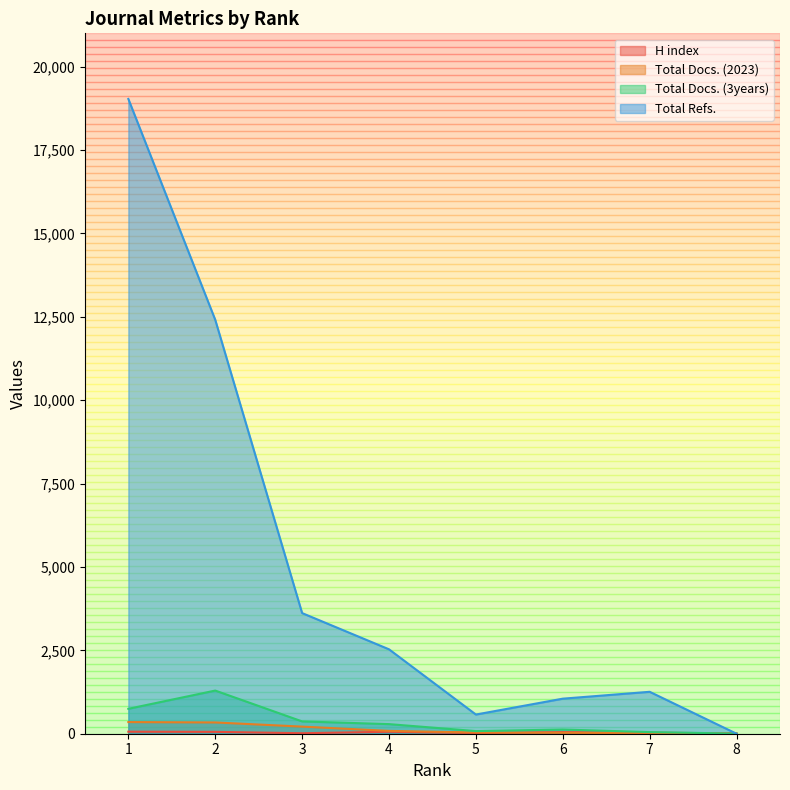

What is the total value across all series at 2?

14099